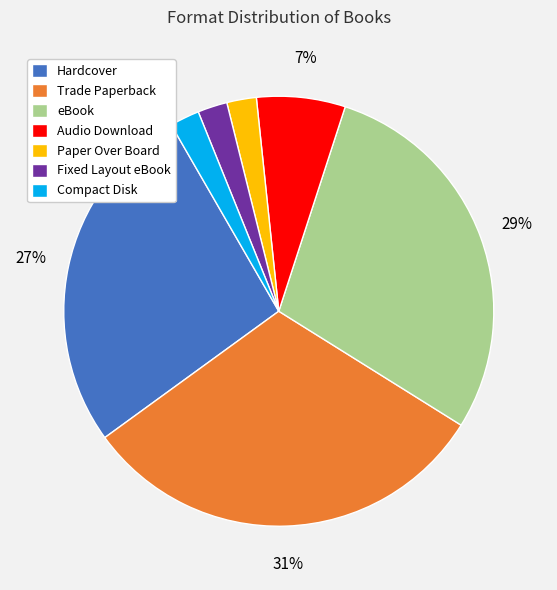

Is there any slice that represents more than half of the pie?

No